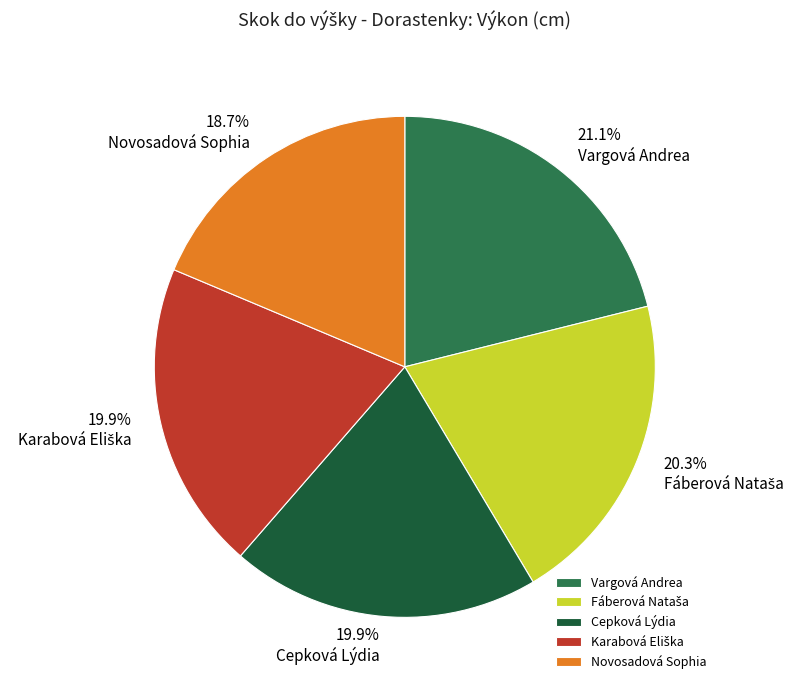

What percentage is the Novosadová Sophia slice, to the nearest percent?

19%